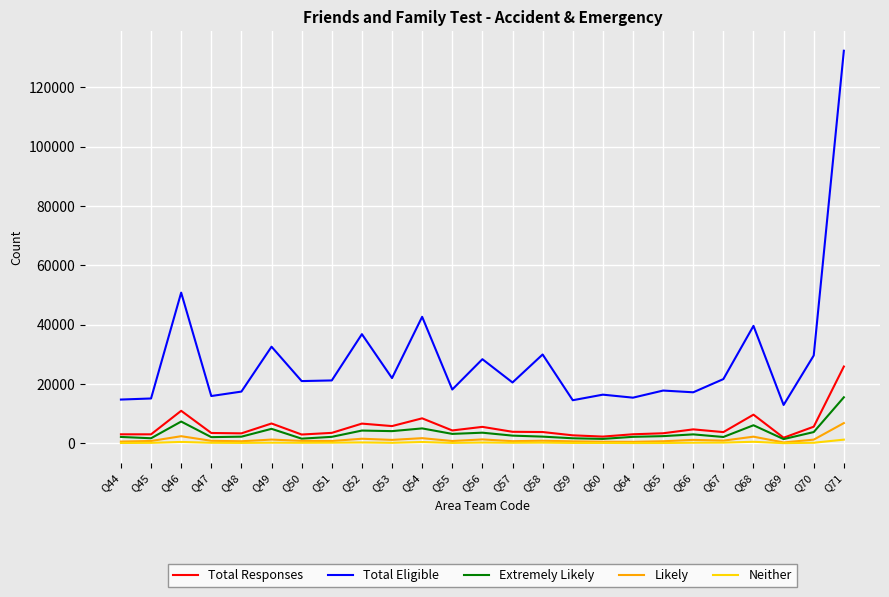

Count the number of data series in this chart.

5